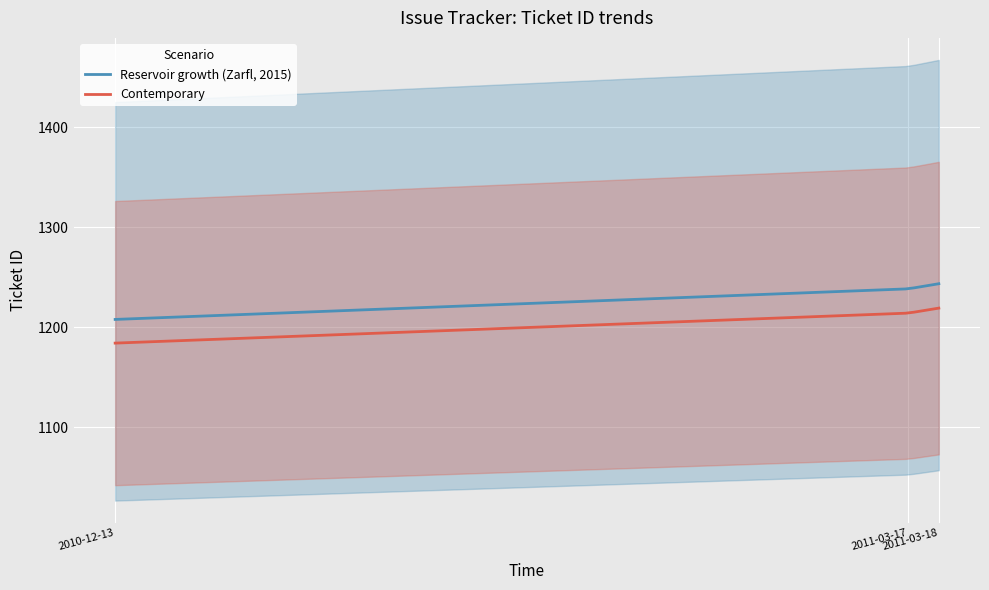

Rank the categories by value from highest to lowest.

2011-03-18, 2011-03-17, 2010-12-13